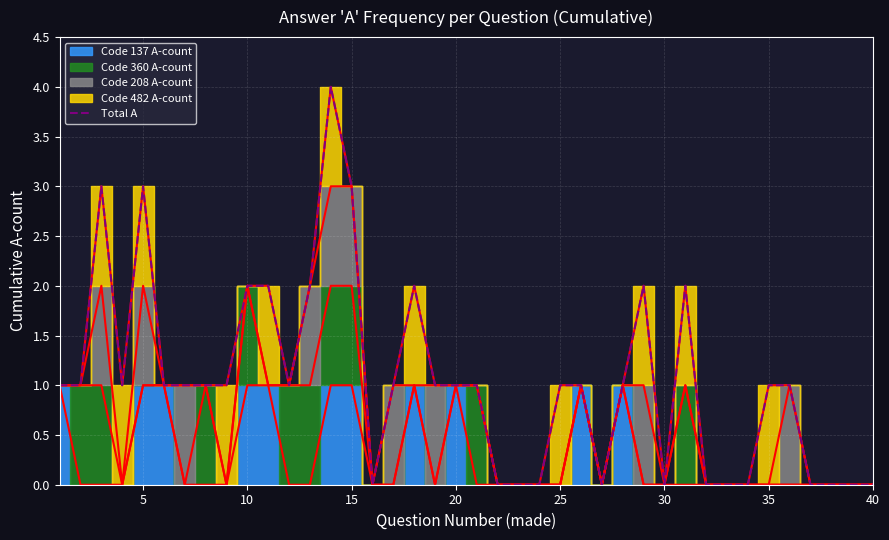

The chart shows a value of 6 at 13. True or false?

False